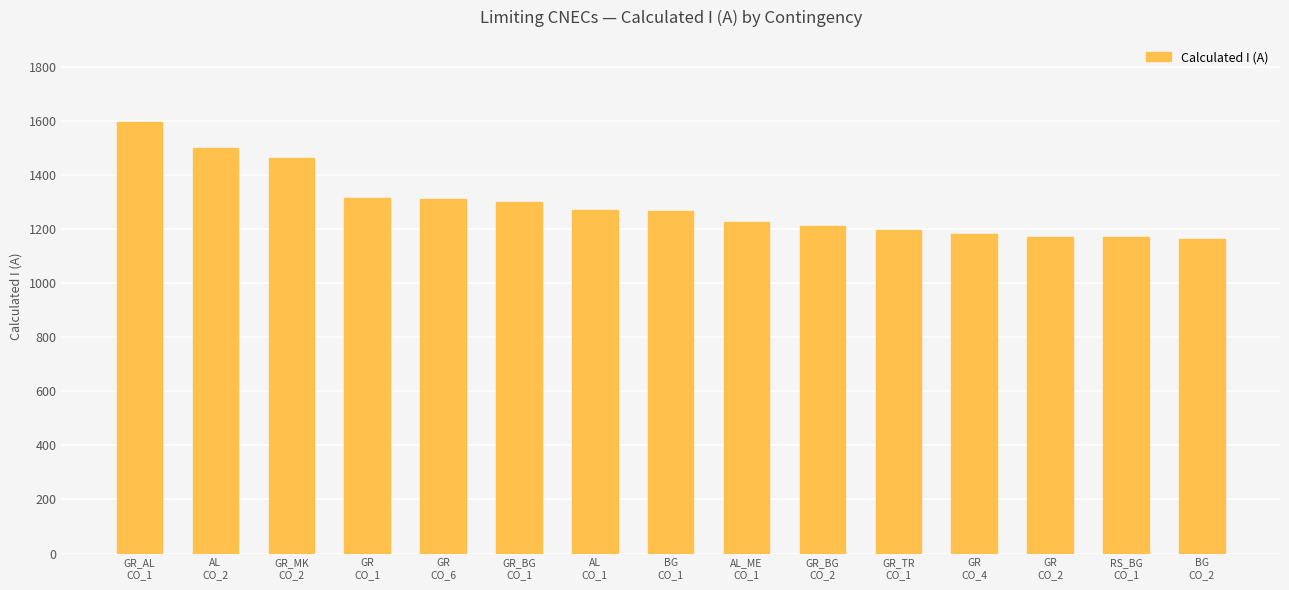

How many distinct data groups are displayed?

1